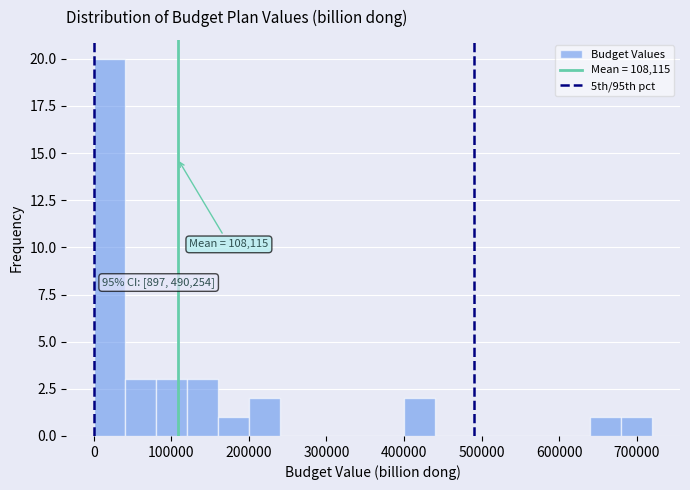

Read against the x-axis, roughly where is the centre of the tallest bar?

20000